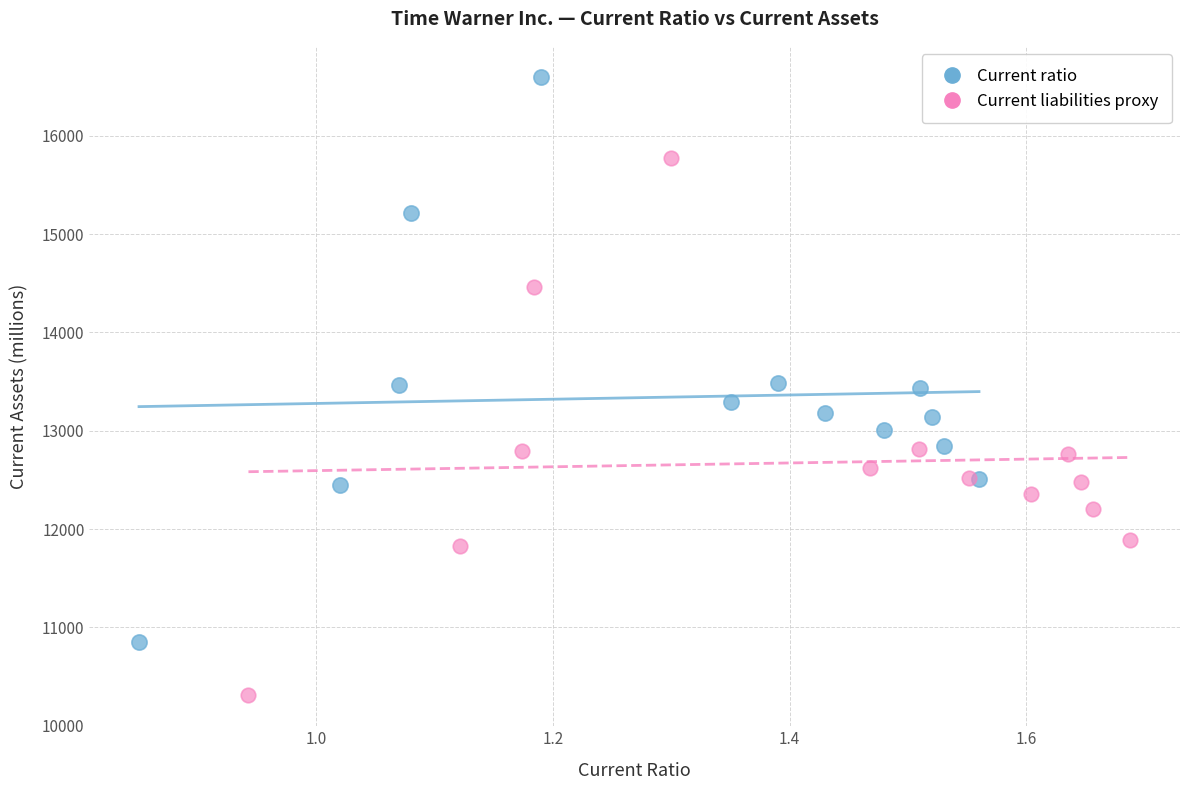

What are all the series names shown in the legend?

Current ratio, Current liabilities proxy